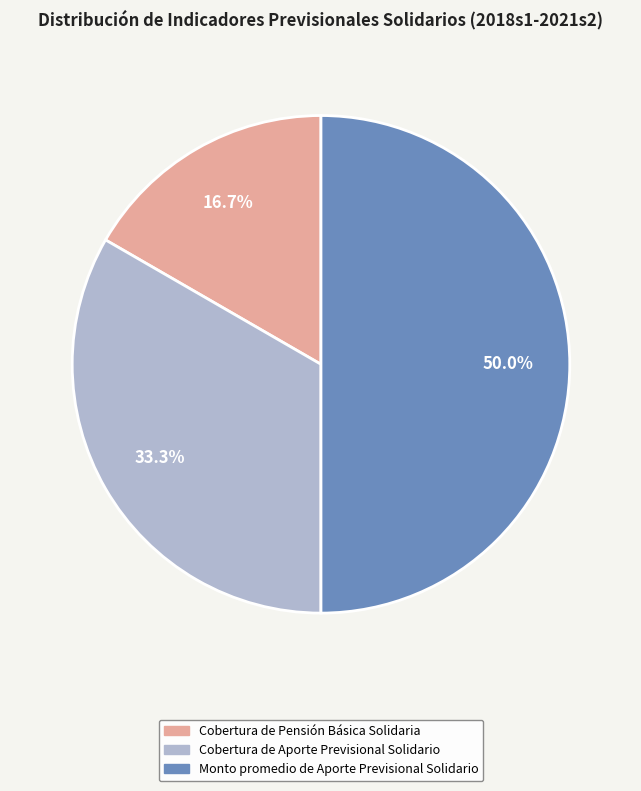

Count the number of slices in the pie.

3